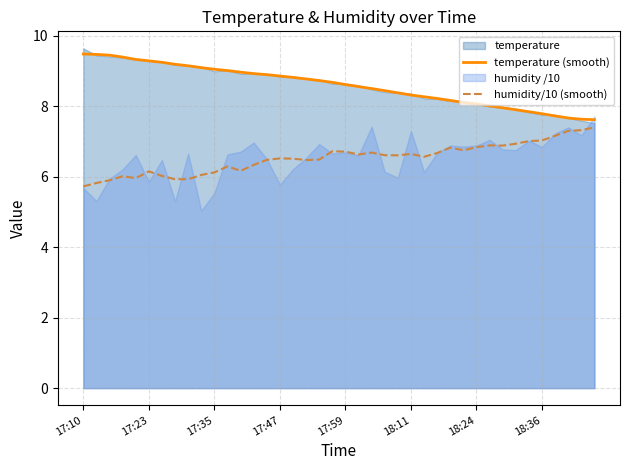

Is it true that temperature (smooth) equals 10.6 at 18:36?

False